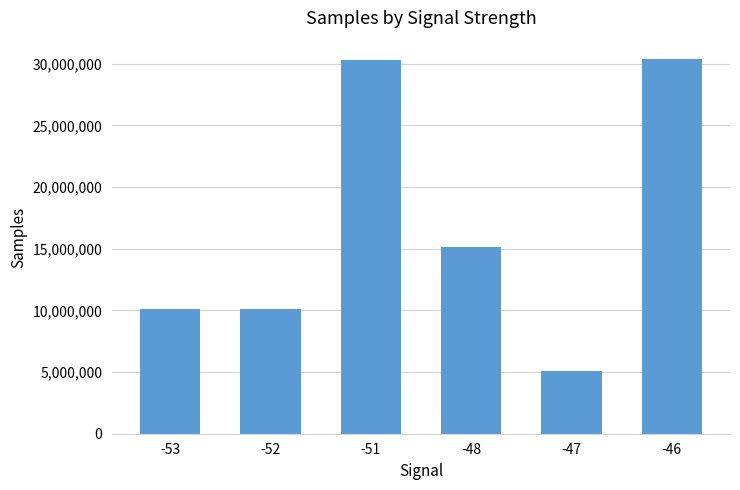

Count the number of categories in the chart.

6